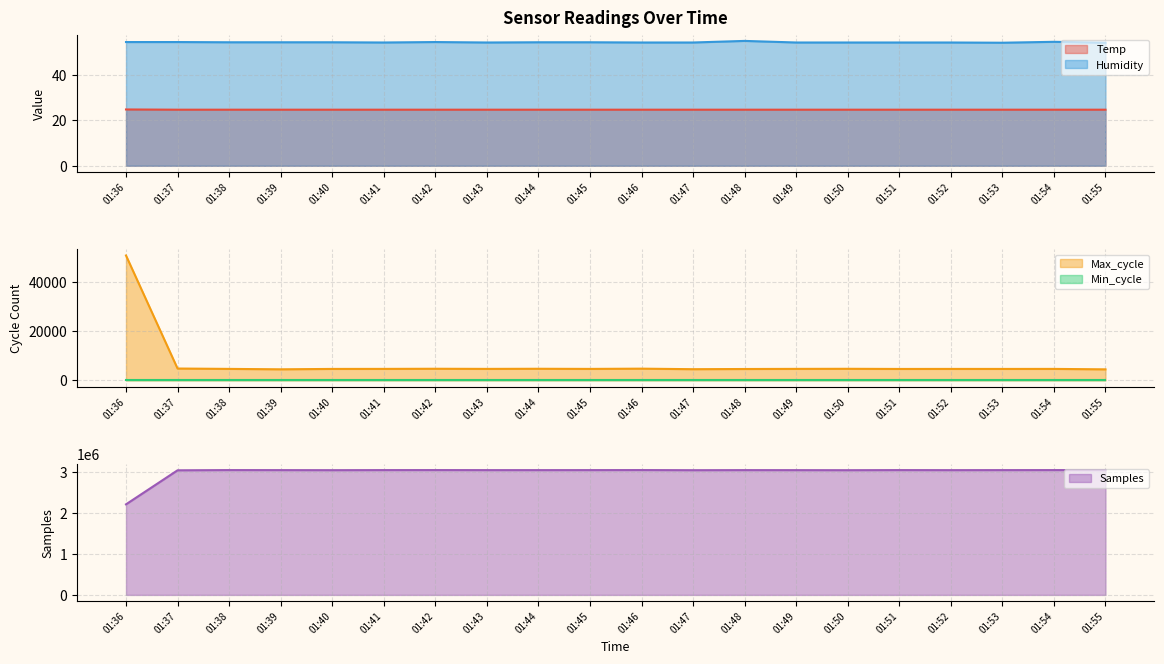

At which label does Samples reach its peak?

01:46